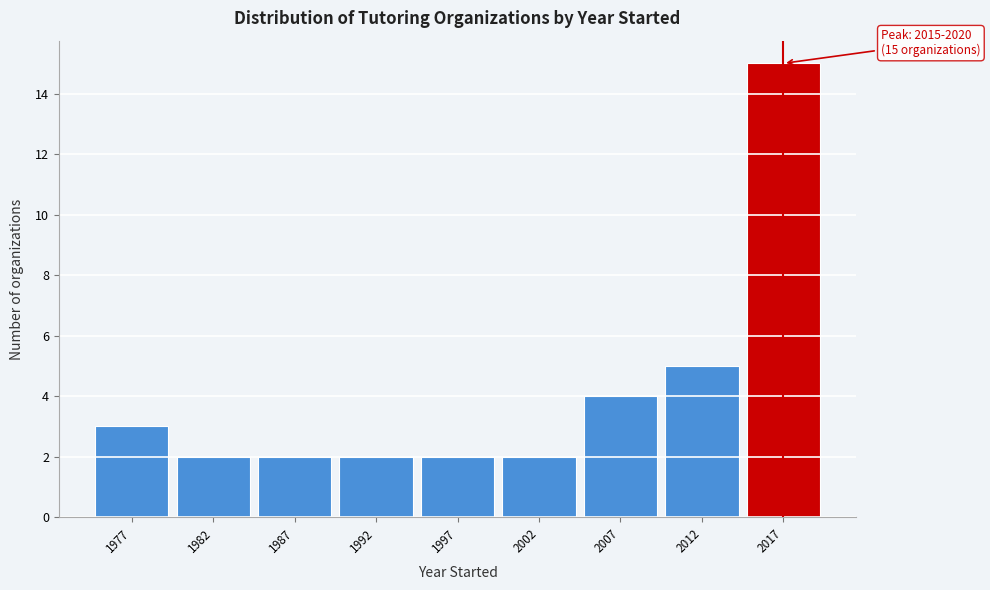

Reading left to right, list all the values displayed in this chart.

1977=3	1982=2	1987=2	1992=2	1997=2	2002=2	2007=4	2012=5	2017=15